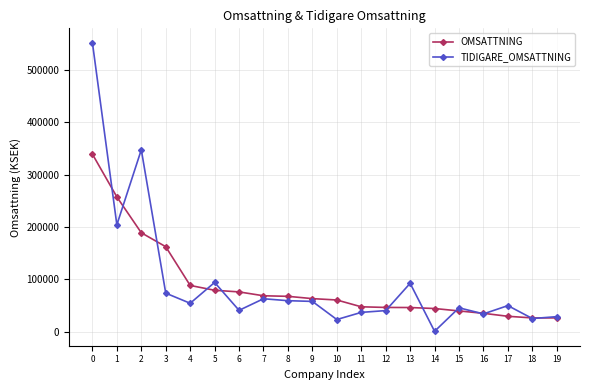

What is the maximum value shown in the chart?

551701